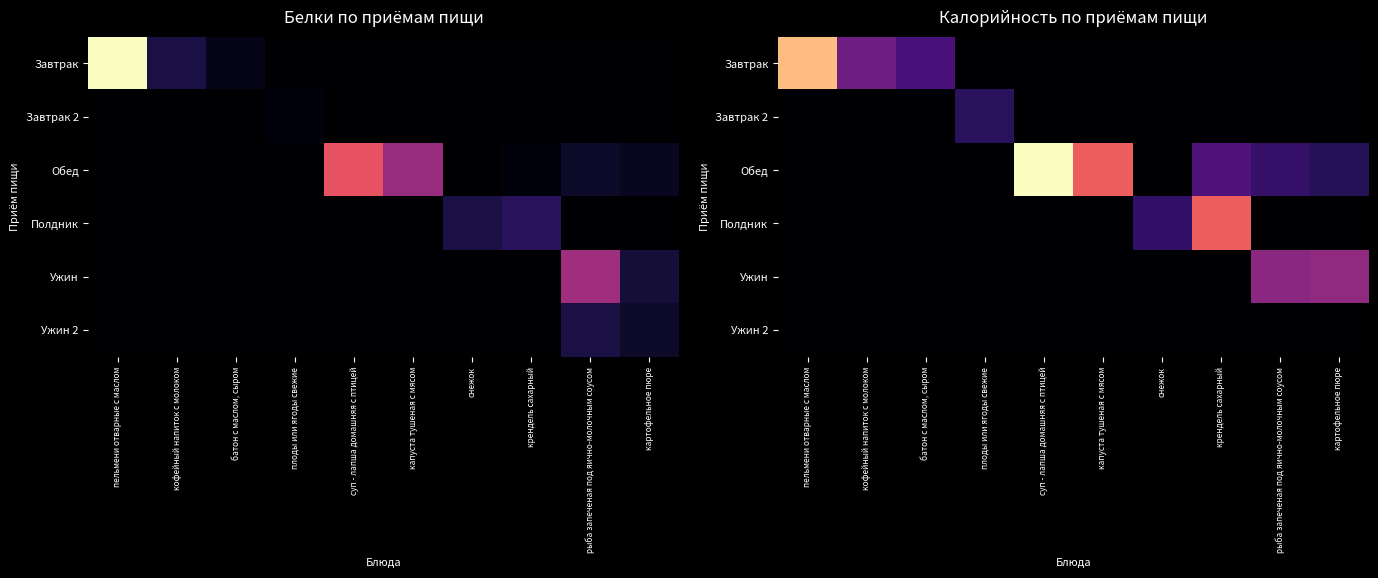

What is the difference between the second highest and minimum values in the Завтрак series?

196